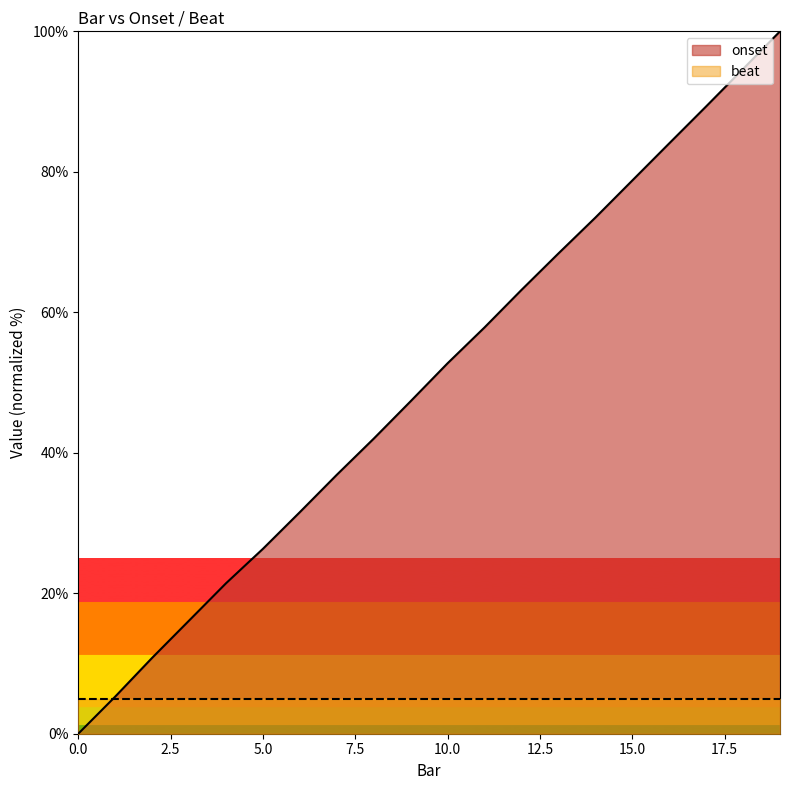

The chart shows a value of 73.5 at 14. True or false?

True